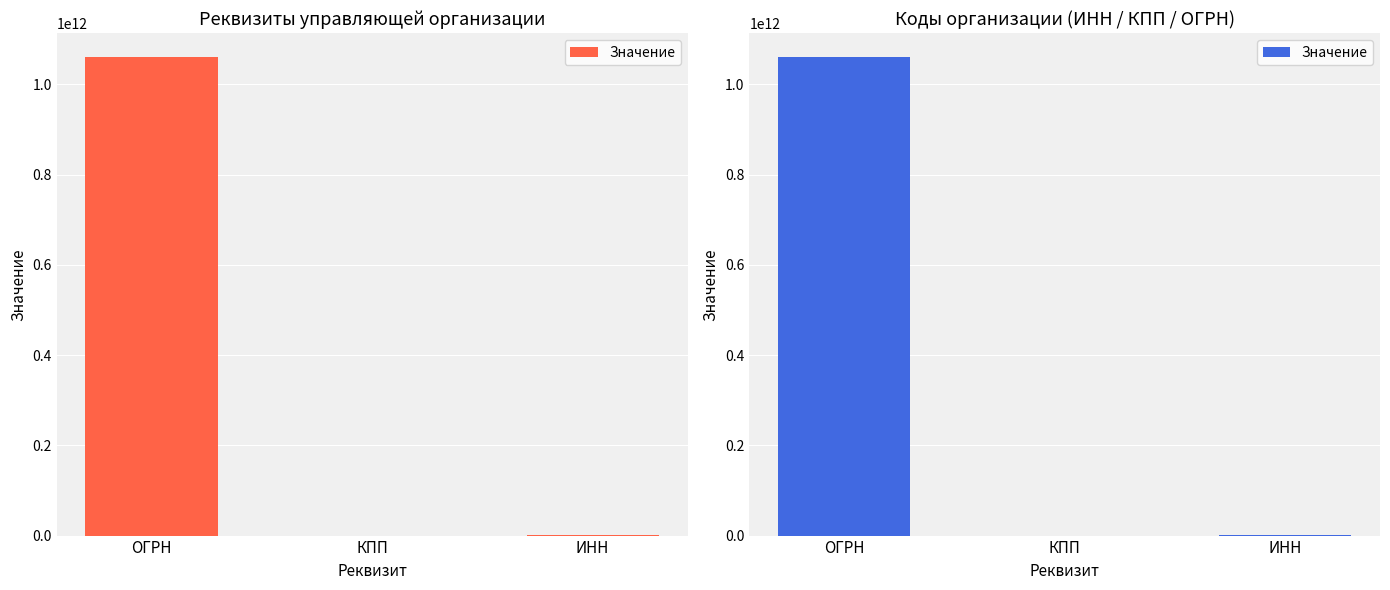

What is the value of the 2nd bar from the left?

57301001